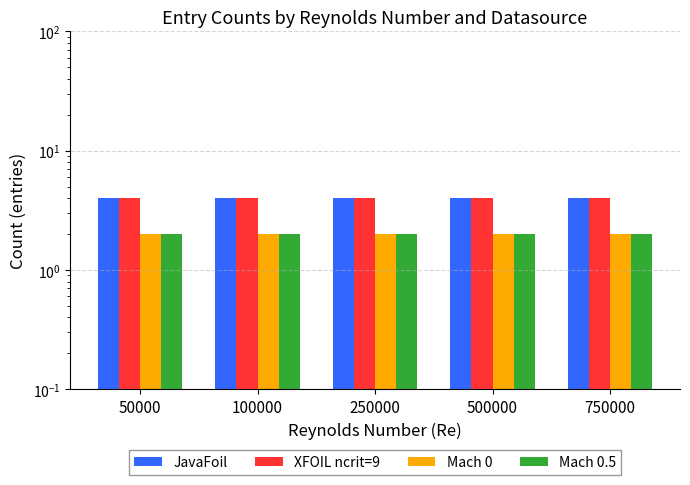

Is the value of XFOIL ncrit=9 at 100000 greater than the value of Mach 0.5 at 100000?

Yes